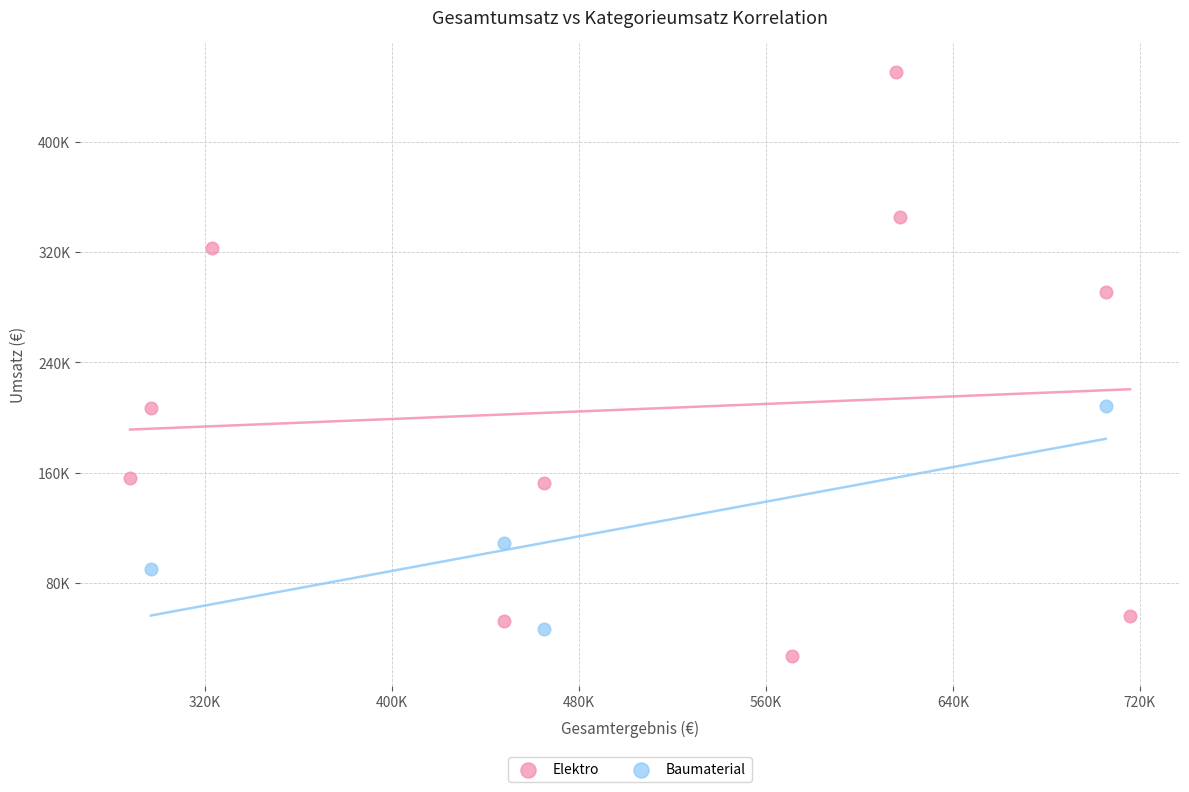

What are all the series names shown in the legend?

Elektro, Baumaterial